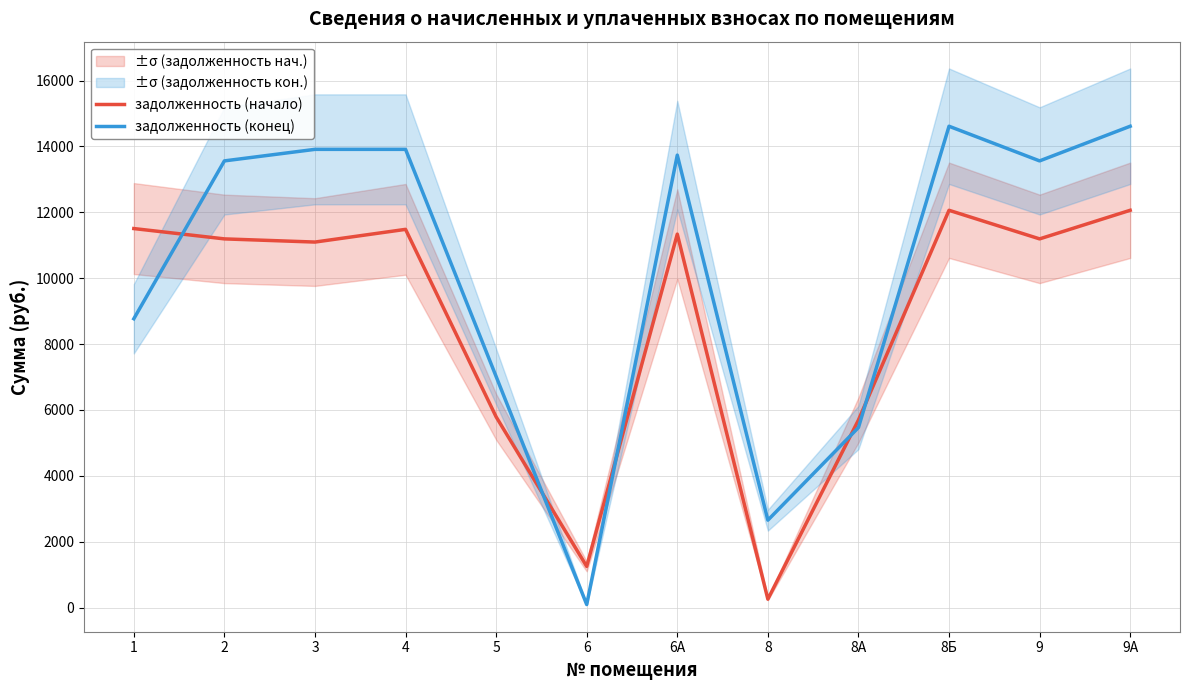

What is the label of the 8th point from the left?

8